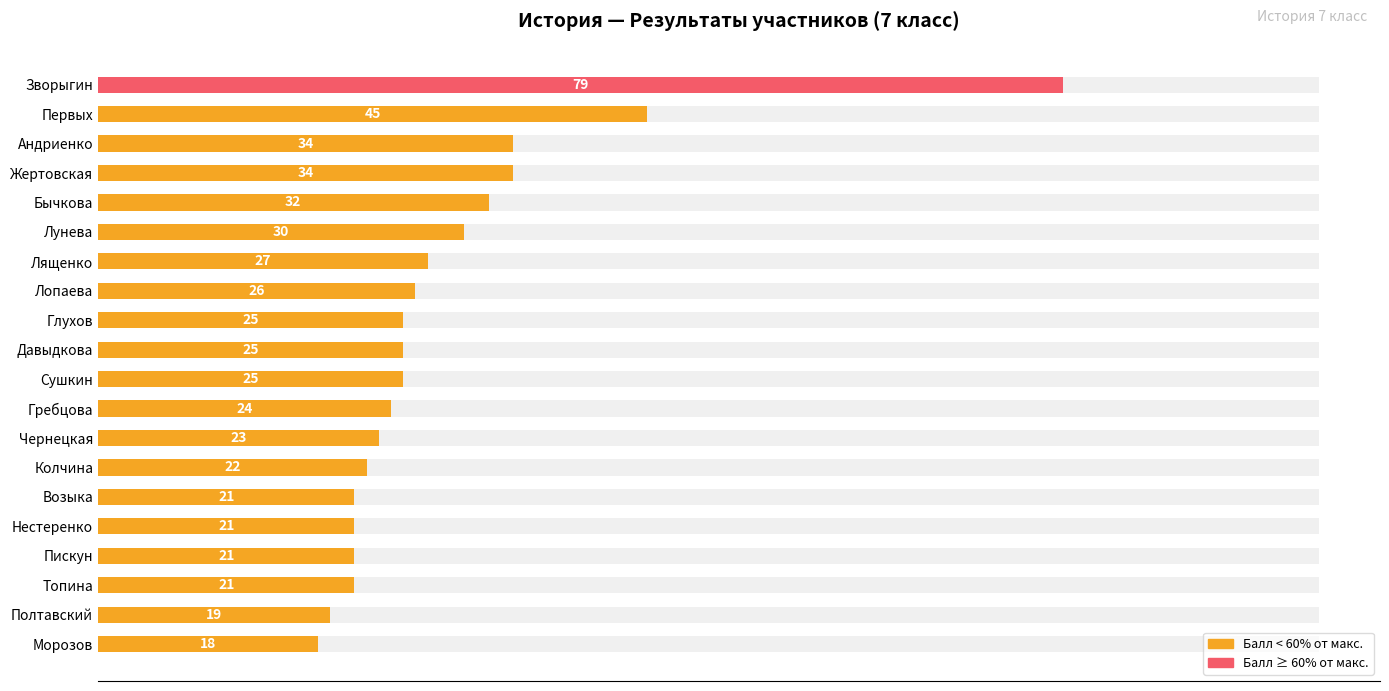

What is the ratio of the value at Морозов to the value at Топина?

0.9